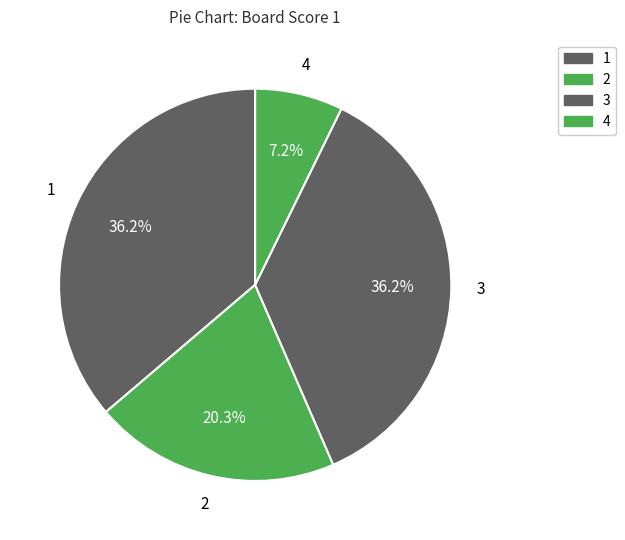

Count the number of slices in the pie.

4